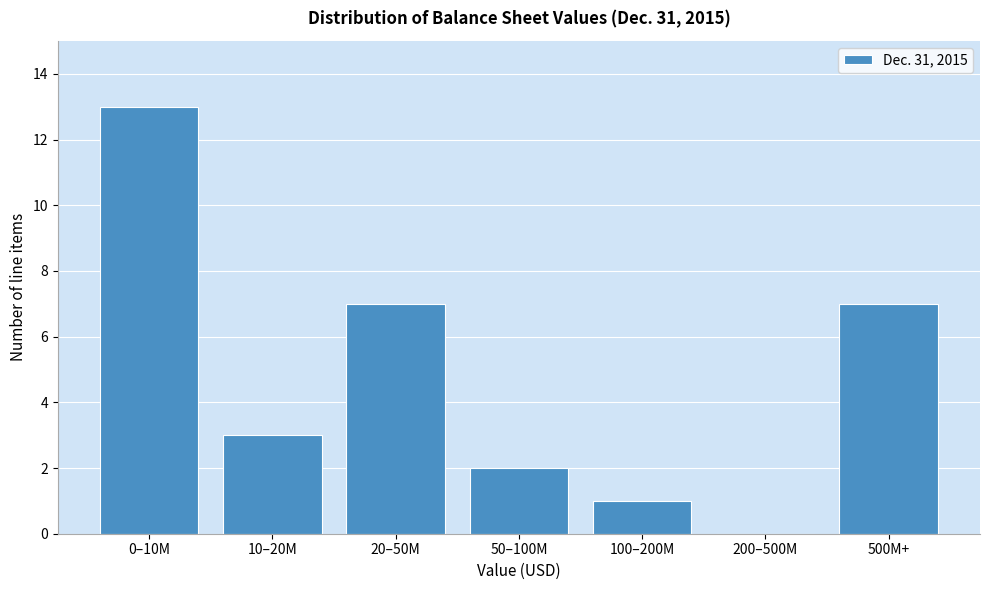

Reading left to right, what are all the values shown in this chart?

0–10M=13	10–20M=3	20–50M=7	50–100M=2	100–200M=1	200–500M=0	500M+=7